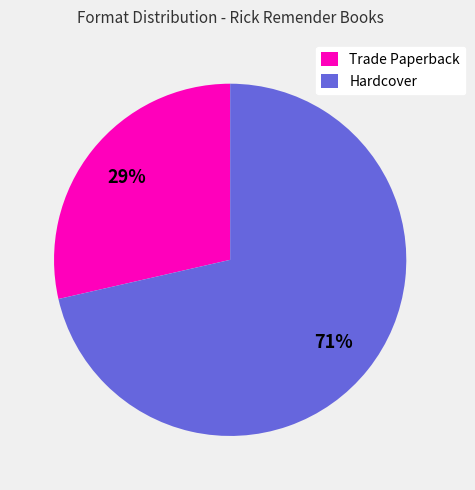

Is there any slice that represents more than half of the pie?

Yes